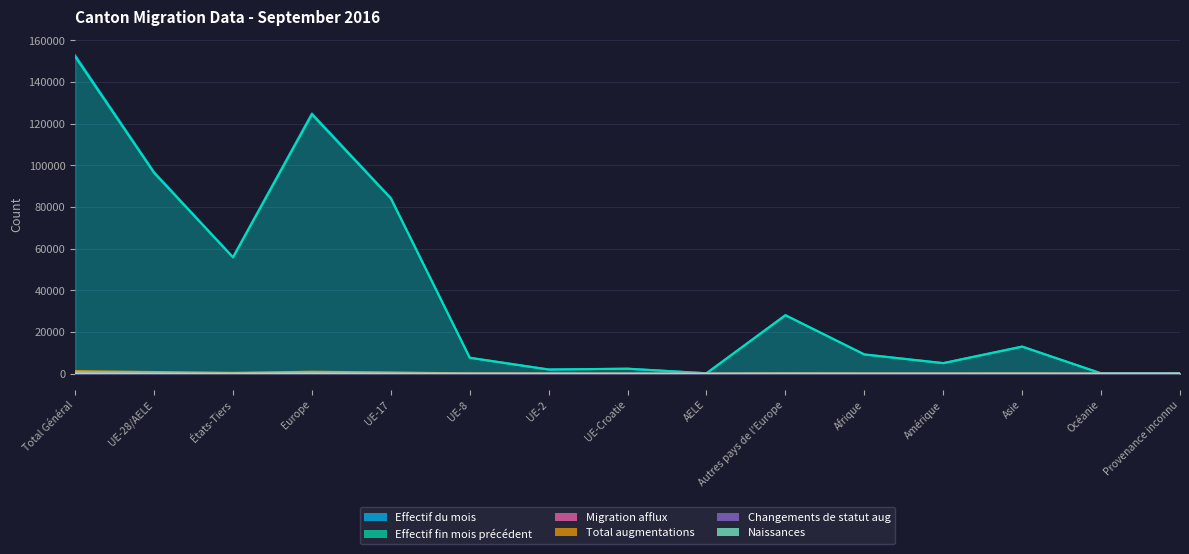

At how many categories does at least one series exceed 72354?

4